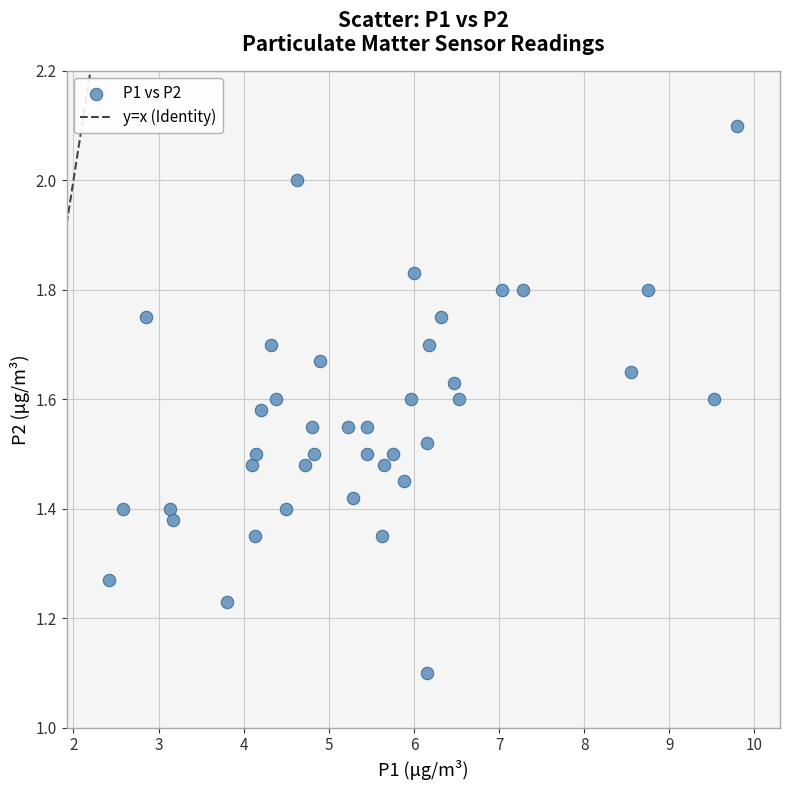

What Y value in the scatter plot is closest to 1?

1.1